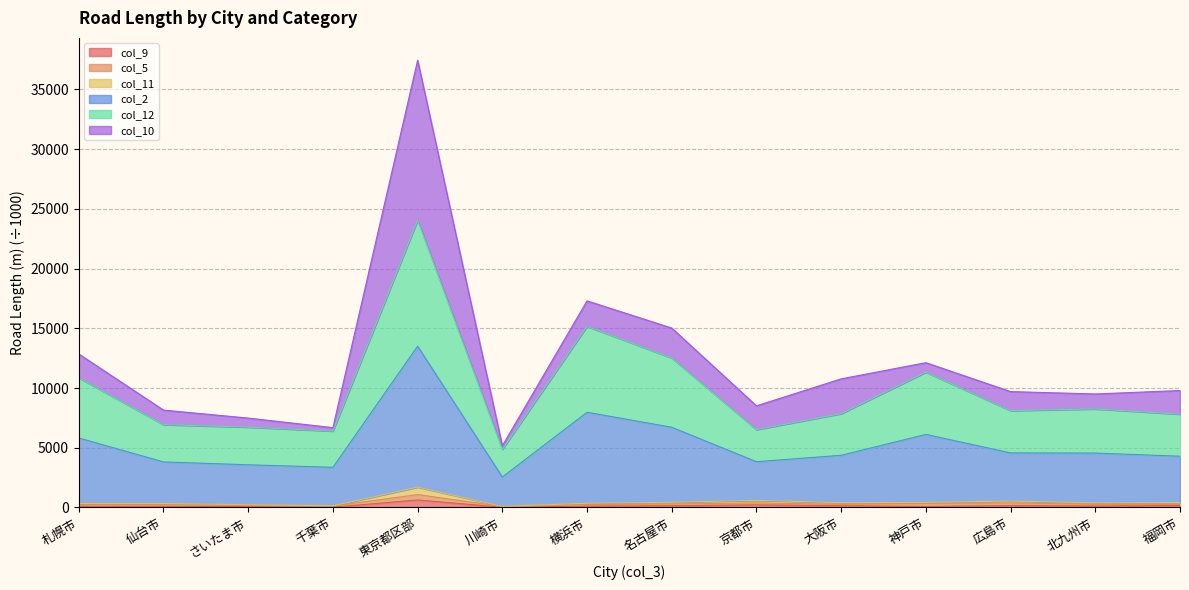

True or false: col_12 and col_11 cross at least once.

False